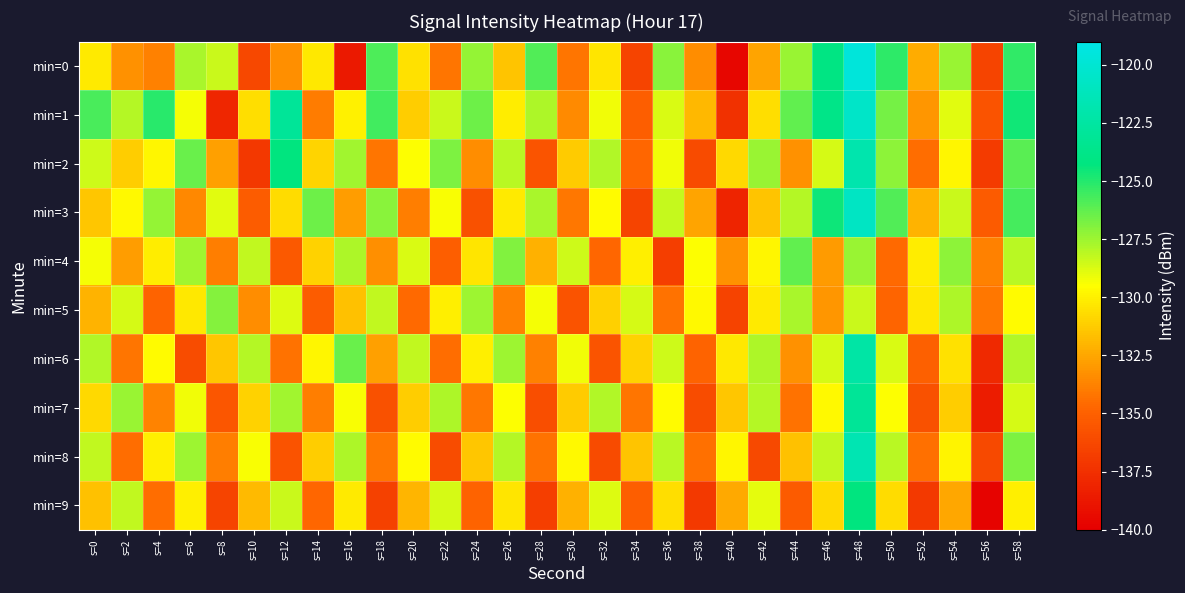

Reading right to left, what are all the values shown in this chart?

min=0: s=58=-125.3	s=56=-136.4	s=54=-127.4	s=52=-132.4	s=50=-125.2	s=48=-119.6	s=46=-124.1	s=44=-127.4	s=42=-132.6	s=40=-139.6	s=38=-133.4	s=36=-127.1	s=34=-136.5	s=32=-130.3	s=30=-134.2	s=28=-126.0	s=26=-131.5	s=24=-127.3	s=22=-134.2	s=20=-130.6	s=18=-125.9	s=16=-138.6	s=14=-130.2	s=12=-133.3	s=10=-136.3	s=8=-128.4	s=6=-127.7	s=4=-133.8	s=2=-133.2	s=0=-130.2
min=1: s=58=-124.6	s=56=-135.7	s=54=-128.9	s=52=-133.1	s=50=-126.7	s=48=-120.5	s=46=-123.8	s=44=-126.3	s=42=-130.6	s=40=-137.4	s=38=-131.9	s=36=-128.7	s=34=-135.1	s=32=-129.2	s=30=-133.5	s=28=-127.8	s=26=-130.1	s=24=-126.5	s=22=-128.4	s=20=-131.2	s=18=-125.6	s=16=-129.9	s=14=-134.0	s=12=-122.9	s=10=-130.6	s=8=-138.0	s=6=-129.3	s=4=-125.2	s=2=-128.0	s=0=-125.8
min=2: s=58=-126.1	s=56=-136.9	s=54=-129.8	s=52=-134.5	s=50=-127.2	s=48=-121.9	s=46=-128.6	s=44=-133.2	s=42=-127.4	s=40=-130.8	s=38=-136.1	s=36=-129.2	s=34=-134.7	s=32=-127.9	s=30=-131.3	s=28=-135.6	s=26=-128.1	s=24=-133.4	s=22=-126.8	s=20=-129.5	s=18=-134.2	s=16=-127.6	s=14=-130.9	s=12=-124.3	s=10=-137.1	s=8=-132.7	s=6=-126.4	s=4=-129.8	s=2=-131.2	s=0=-128.5
min=3: s=58=-125.7	s=56=-135.3	s=54=-128.4	s=52=-132.1	s=50=-125.9	s=48=-120.8	s=46=-124.5	s=44=-128.0	s=42=-131.5	s=40=-138.1	s=38=-132.6	s=36=-128.3	s=34=-136.4	s=32=-129.6	s=30=-134.1	s=28=-127.7	s=26=-130.2	s=24=-135.8	s=22=-129.4	s=20=-133.9	s=18=-127.1	s=16=-132.8	s=14=-126.5	s=12=-130.7	s=10=-135.2	s=8=-128.9	s=6=-133.6	s=4=-127.3	s=2=-129.7	s=0=-131.4
min=4: s=58=-128.1	s=56=-133.8	s=54=-127.2	s=52=-130.1	s=50=-134.6	s=48=-127.4	s=46=-132.9	s=44=-126.3	s=42=-129.8	s=40=-133.2	s=38=-129.5	s=36=-136.8	s=34=-130.0	s=32=-134.7	s=30=-128.5	s=28=-132.2	s=26=-126.9	s=24=-130.4	s=22=-135.1	s=20=-128.7	s=18=-133.3	s=16=-127.8	s=14=-131.0	s=12=-135.4	s=10=-128.2	s=8=-133.9	s=6=-127.6	s=4=-130.1	s=2=-132.8	s=0=-129.3
min=5: s=58=-129.6	s=56=-134.1	s=54=-127.8	s=52=-130.3	s=50=-134.8	s=48=-128.4	s=46=-133.1	s=44=-127.7	s=42=-130.2	s=40=-136.5	s=38=-129.7	s=36=-134.3	s=34=-128.6	s=32=-131.1	s=30=-135.7	s=28=-129.3	s=26=-133.8	s=24=-127.5	s=22=-130.0	s=20=-134.6	s=18=-128.2	s=16=-131.6	s=14=-135.2	s=12=-128.8	s=10=-133.4	s=8=-127.0	s=6=-130.3	s=4=-134.9	s=2=-128.6	s=0=-132.1
min=6: s=58=-127.9	s=56=-137.8	s=54=-130.5	s=52=-135.0	s=50=-128.7	s=48=-122.3	s=46=-128.6	s=44=-133.2	s=42=-127.8	s=40=-130.3	s=38=-134.9	s=36=-128.5	s=34=-131.0	s=32=-135.6	s=30=-129.2	s=28=-133.8	s=26=-127.5	s=24=-130.0	s=22=-134.5	s=20=-128.2	s=18=-132.7	s=16=-126.4	s=14=-129.8	s=12=-134.3	s=10=-128.0	s=8=-131.4	s=6=-136.0	s=4=-129.6	s=2=-134.2	s=0=-127.9
min=7: s=58=-128.6	s=56=-138.5	s=54=-131.2	s=52=-135.8	s=50=-129.5	s=48=-123.1	s=46=-129.7	s=44=-134.3	s=42=-128.0	s=40=-131.4	s=38=-136.0	s=36=-129.6	s=34=-134.2	s=32=-127.9	s=30=-131.3	s=28=-135.9	s=26=-129.5	s=24=-134.1	s=22=-127.8	s=20=-131.2	s=18=-135.8	s=16=-129.4	s=14=-133.9	s=12=-127.6	s=10=-131.0	s=8=-135.5	s=6=-129.2	s=4=-133.7	s=2=-127.4	s=0=-130.8
min=8: s=58=-126.8	s=56=-136.2	s=54=-129.9	s=52=-134.4	s=50=-128.1	s=48=-121.7	s=46=-128.2	s=44=-131.6	s=42=-136.2	s=40=-129.8	s=38=-134.4	s=36=-128.1	s=34=-131.5	s=32=-136.1	s=30=-129.7	s=28=-134.3	s=26=-128.0	s=24=-131.4	s=22=-136.0	s=20=-129.6	s=18=-134.1	s=16=-127.8	s=14=-131.2	s=12=-135.7	s=10=-129.4	s=8=-133.9	s=6=-127.5	s=4=-130.0	s=2=-134.5	s=0=-128.2
min=9: s=58=-130.0	s=56=-139.8	s=54=-132.5	s=52=-137.0	s=50=-130.7	s=48=-124.3	s=46=-130.8	s=44=-135.3	s=42=-129.0	s=40=-132.4	s=38=-137.0	s=36=-130.6	s=34=-135.1	s=32=-128.8	s=30=-132.2	s=28=-136.8	s=26=-130.4	s=24=-134.9	s=22=-128.6	s=20=-132.0	s=18=-136.6	s=16=-130.2	s=14=-134.7	s=12=-128.4	s=10=-131.8	s=8=-136.4	s=6=-130.0	s=4=-134.5	s=2=-128.2	s=0=-131.6